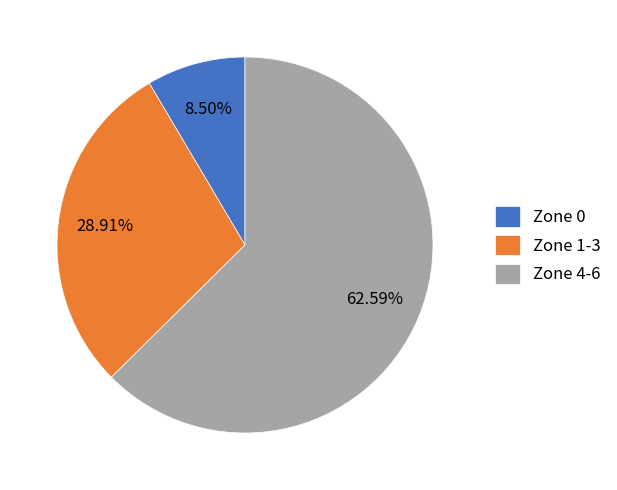

Between Zone 4-6 and Zone 1-3, which is larger?

Zone 4-6